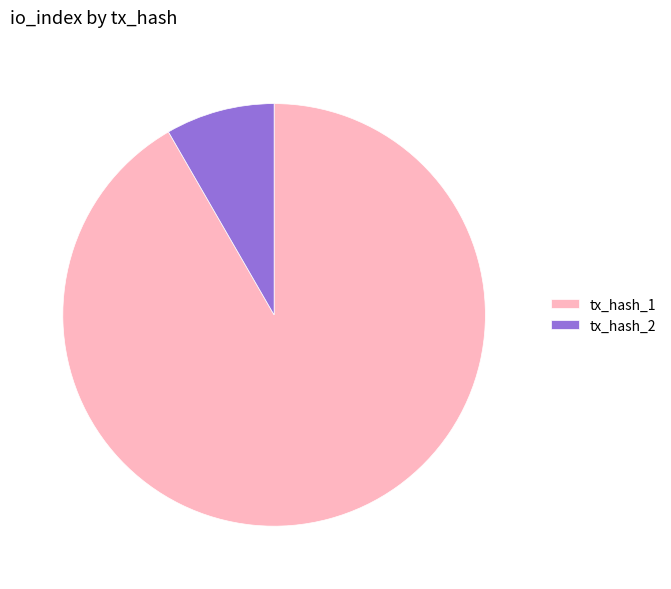

Is the sum of tx_hash_2 and tx_hash_1 greater than half?

Yes